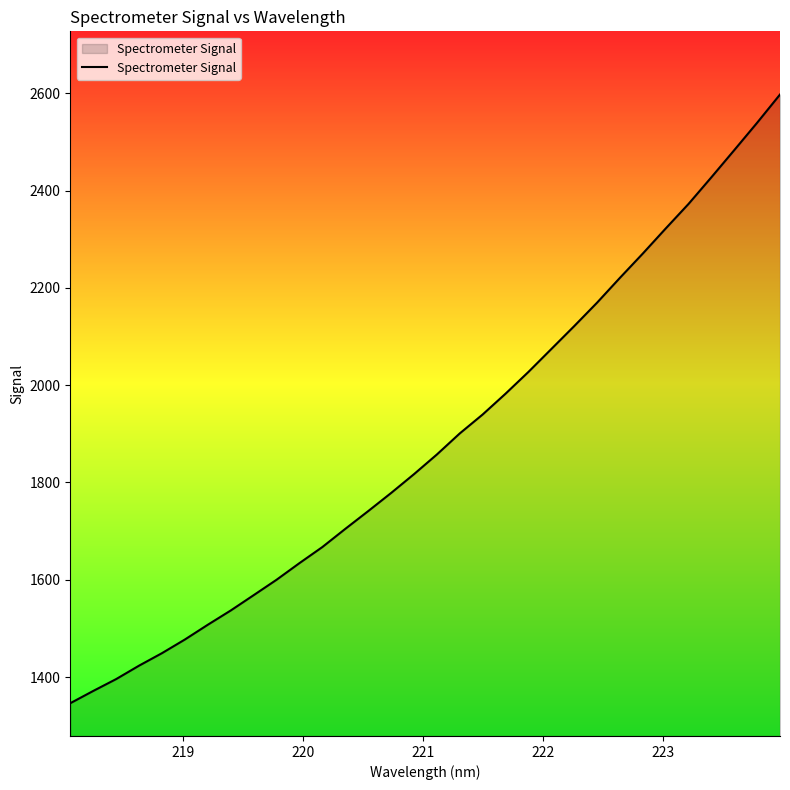

What is the minimum value shown in the chart?

1346.3